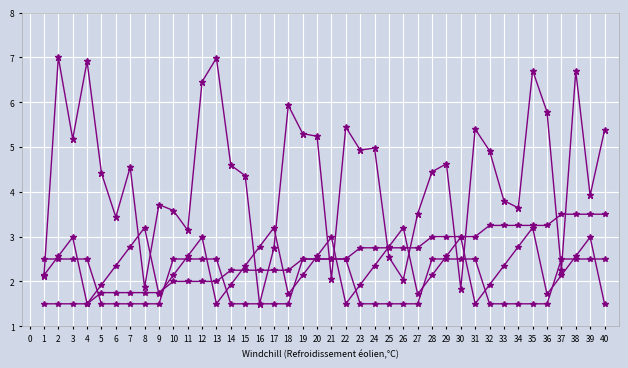

Is this an area chart (filled region under the line)?

No